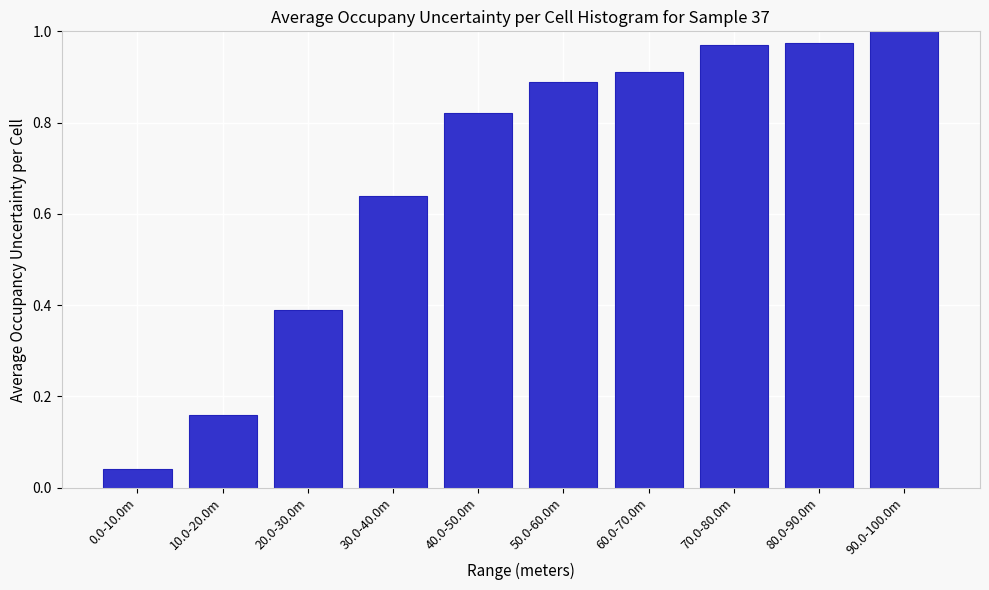

Is it true that the value at 30.0-40.0m is 0.9?

False